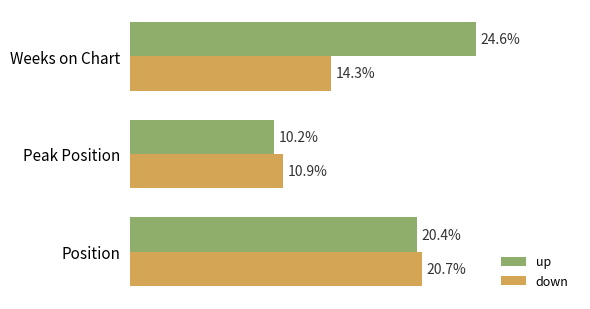

Which label corresponds to the largest value in the chart?

Weeks on Chart